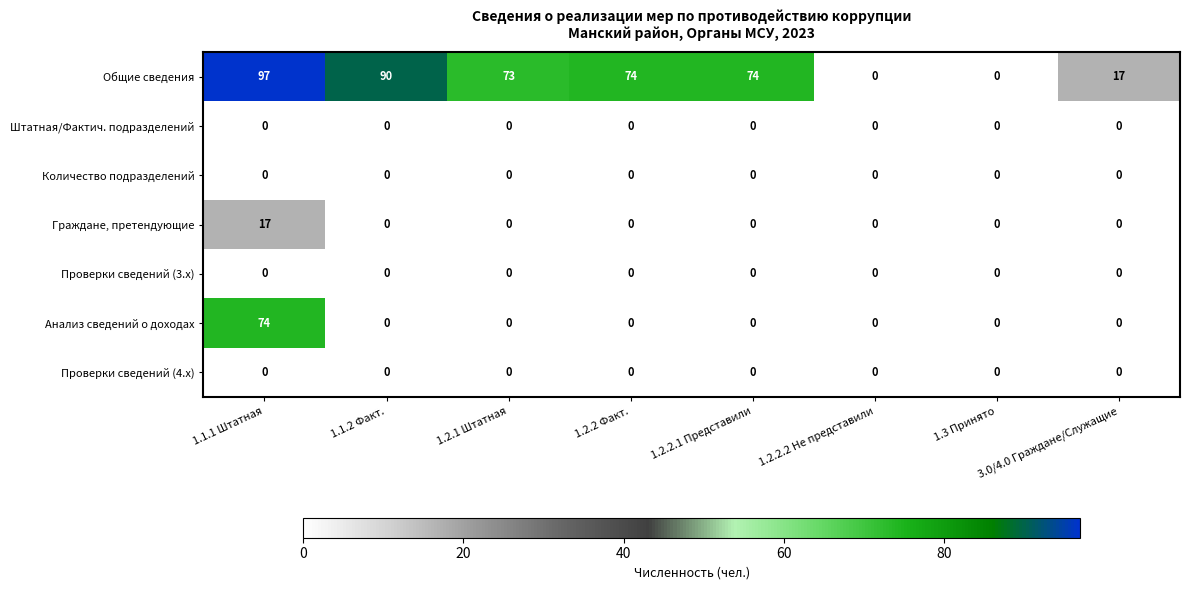

The value of Проверки сведений (3.x) at 1.2.2.1 Представили is 0. True or false?

True